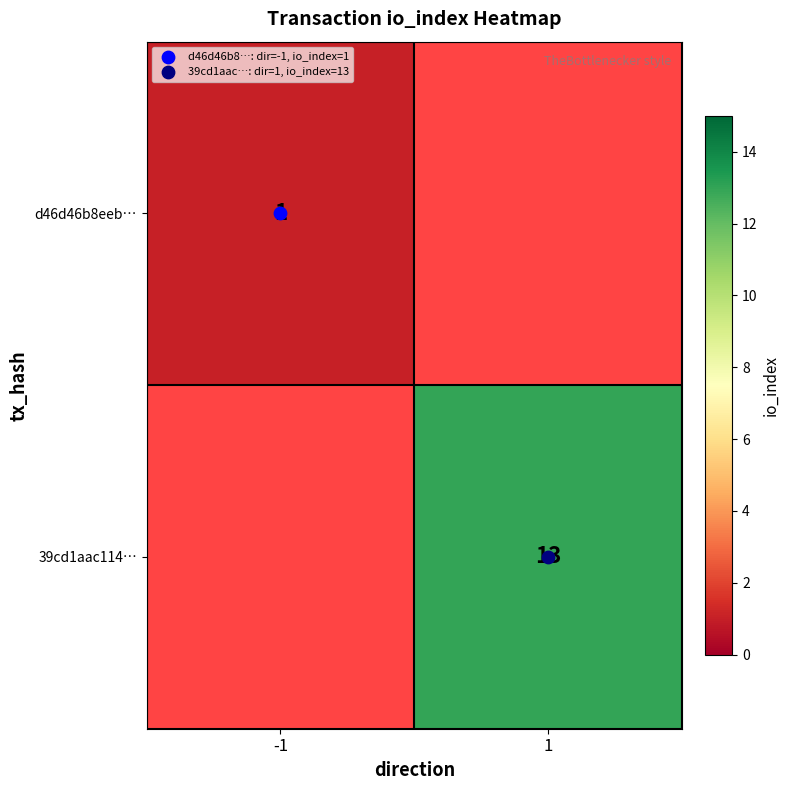

Rank the categories by 39cd1aac114… value from highest to lowest.

-1, 1